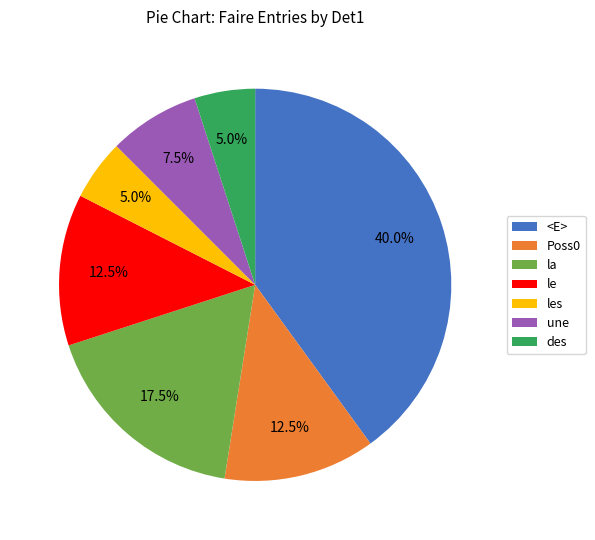

To the nearest percent, what is the difference between the largest and smallest slice percentages?

35%